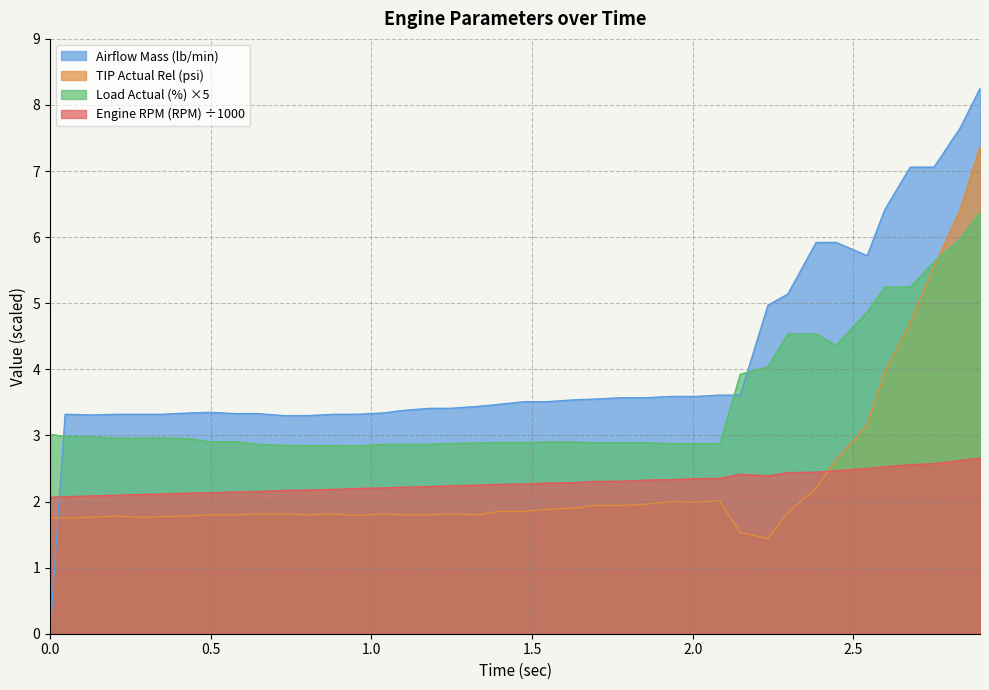

What is the difference between the Airflow Mass (lb/min) values at 2.751 and 2.832?

0.6